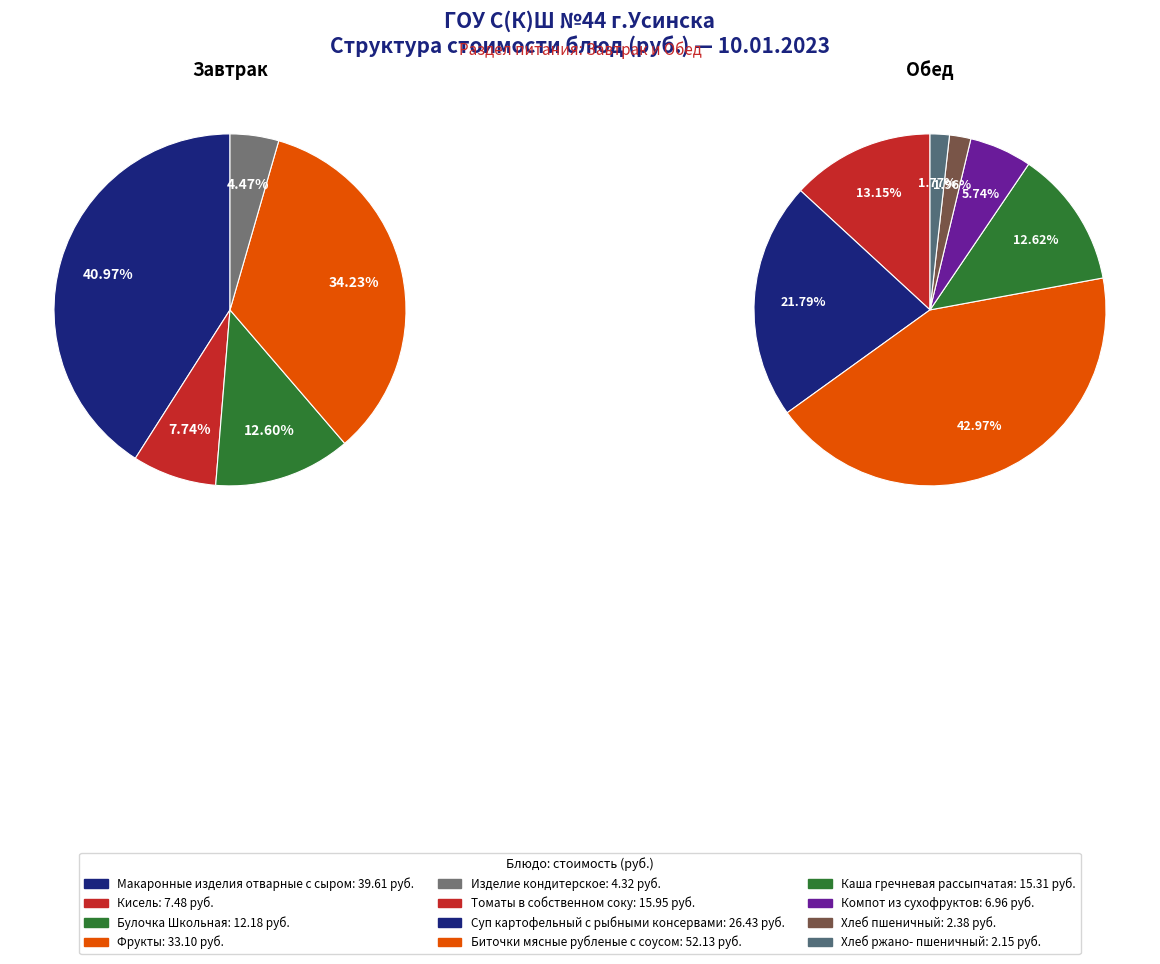

Which slice is the smallest?

Хлеб ржано-пшеничный